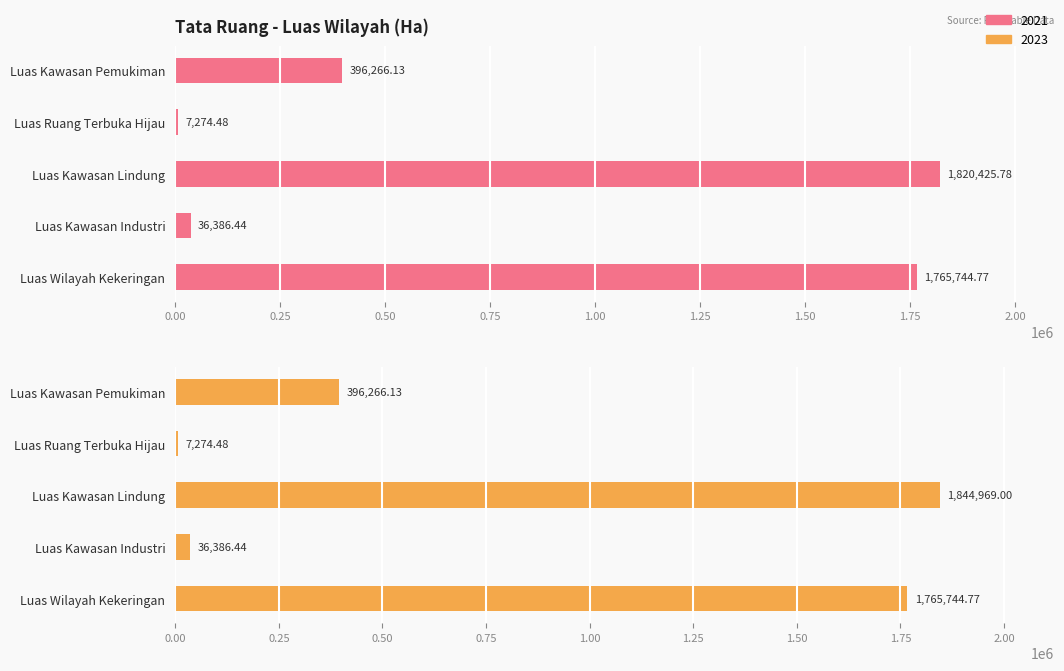

Between Luas Kawasan Industri and Luas Kawasan Pemukiman, which is larger?

Luas Kawasan Pemukiman